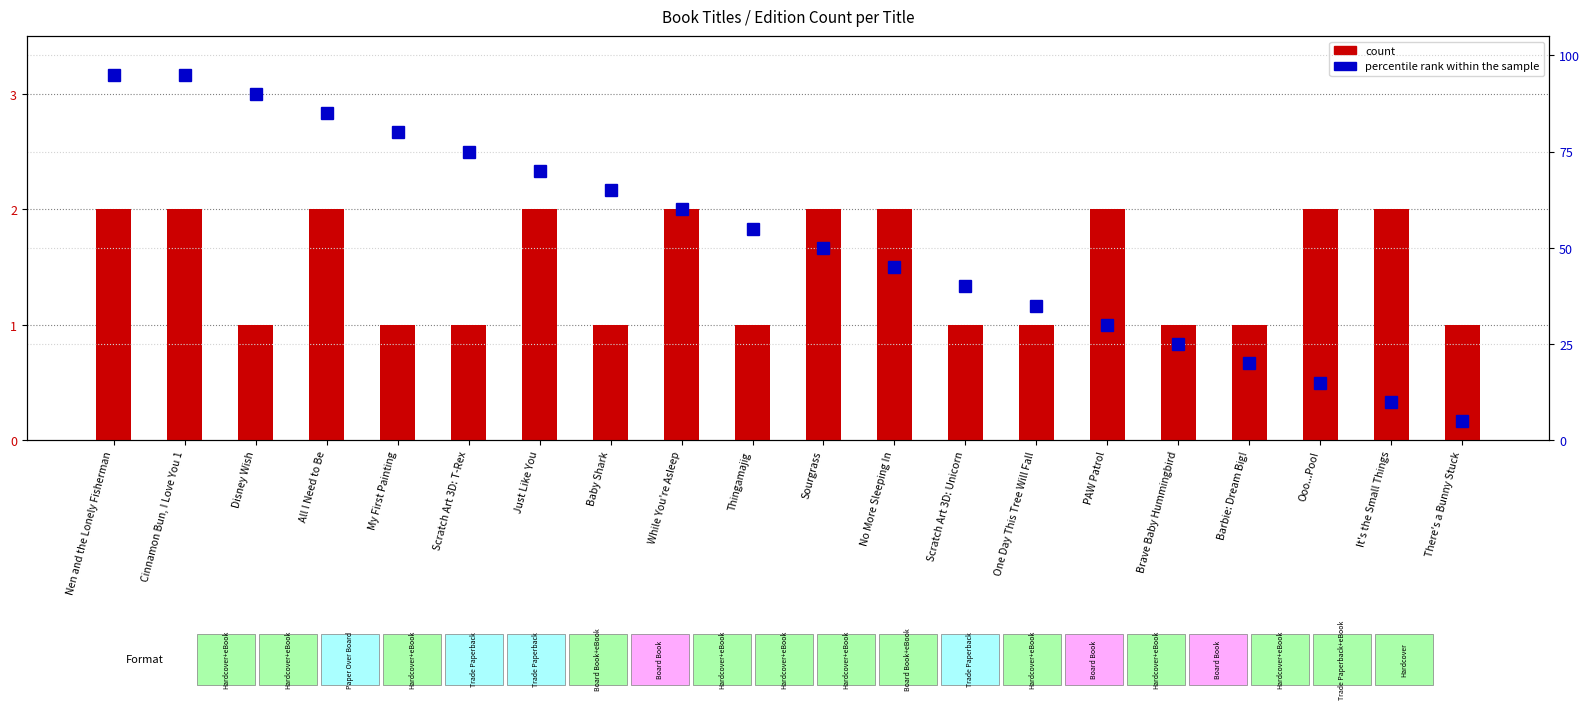

At which category is the sum across all series the highest?

Nen and the Lonely Fisherman